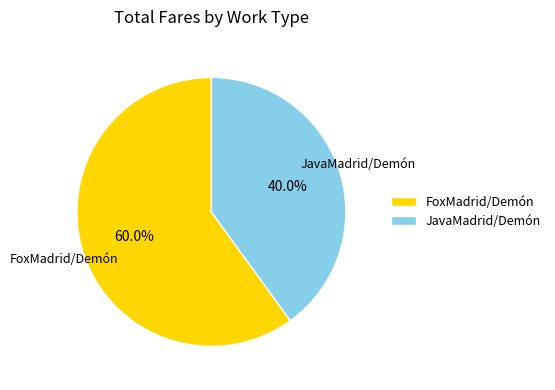

True or false: JavaMadrid/Demón accounts for 40% of the total.

True